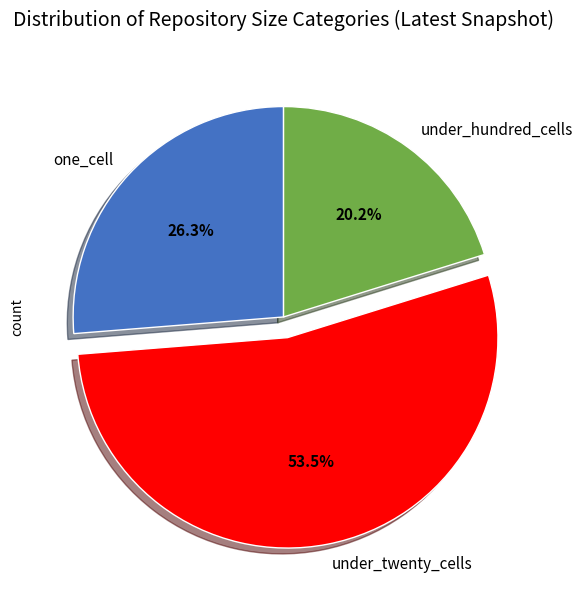

To the nearest percent, what is the combined percentage of one_cell and under_twenty_cells?

80%